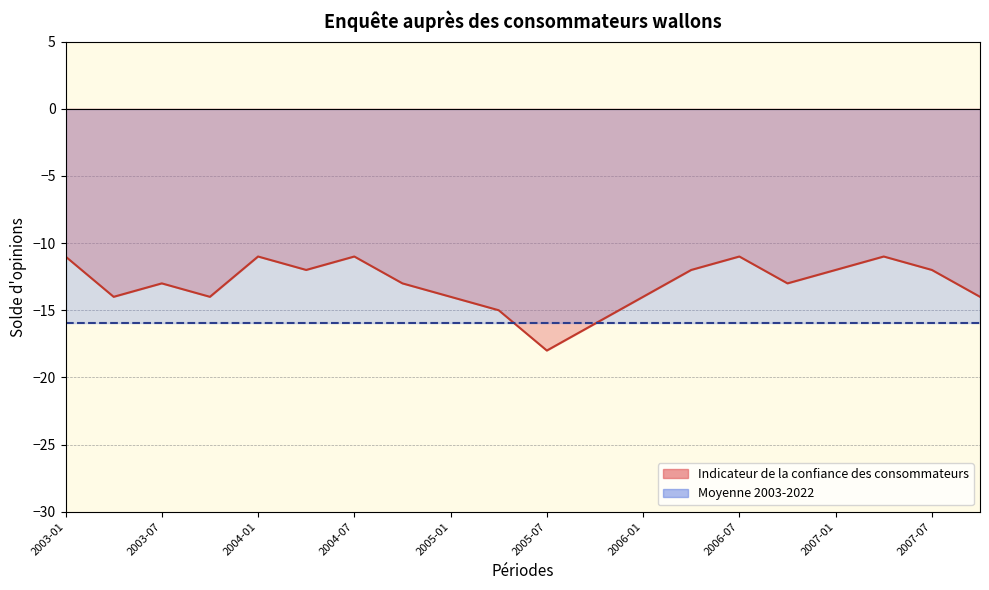

How many lines are shown in the chart?

1